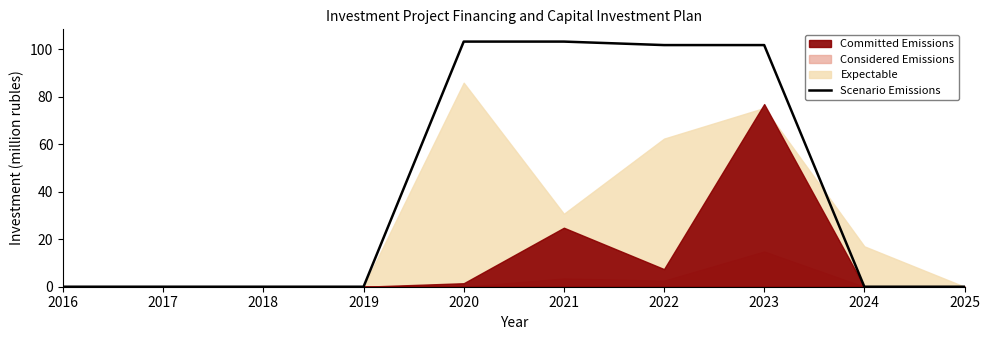

True or false: Scenario Emissions has a value of 37.1 at 2025.

False